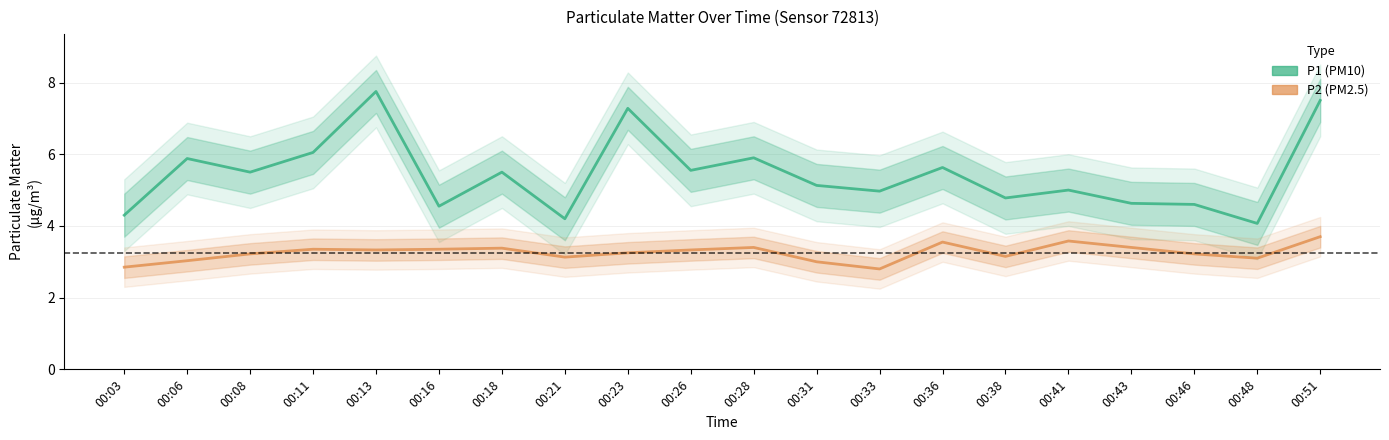

At which category is the sum across all series the highest?

00:51